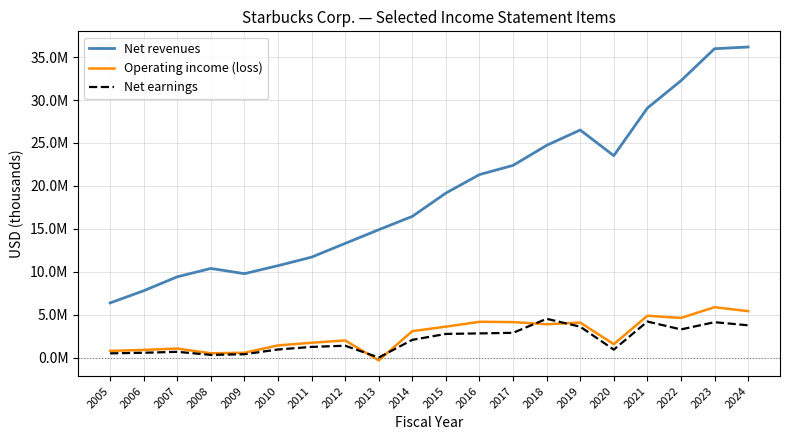

Does the chart have visible grid lines?

Yes